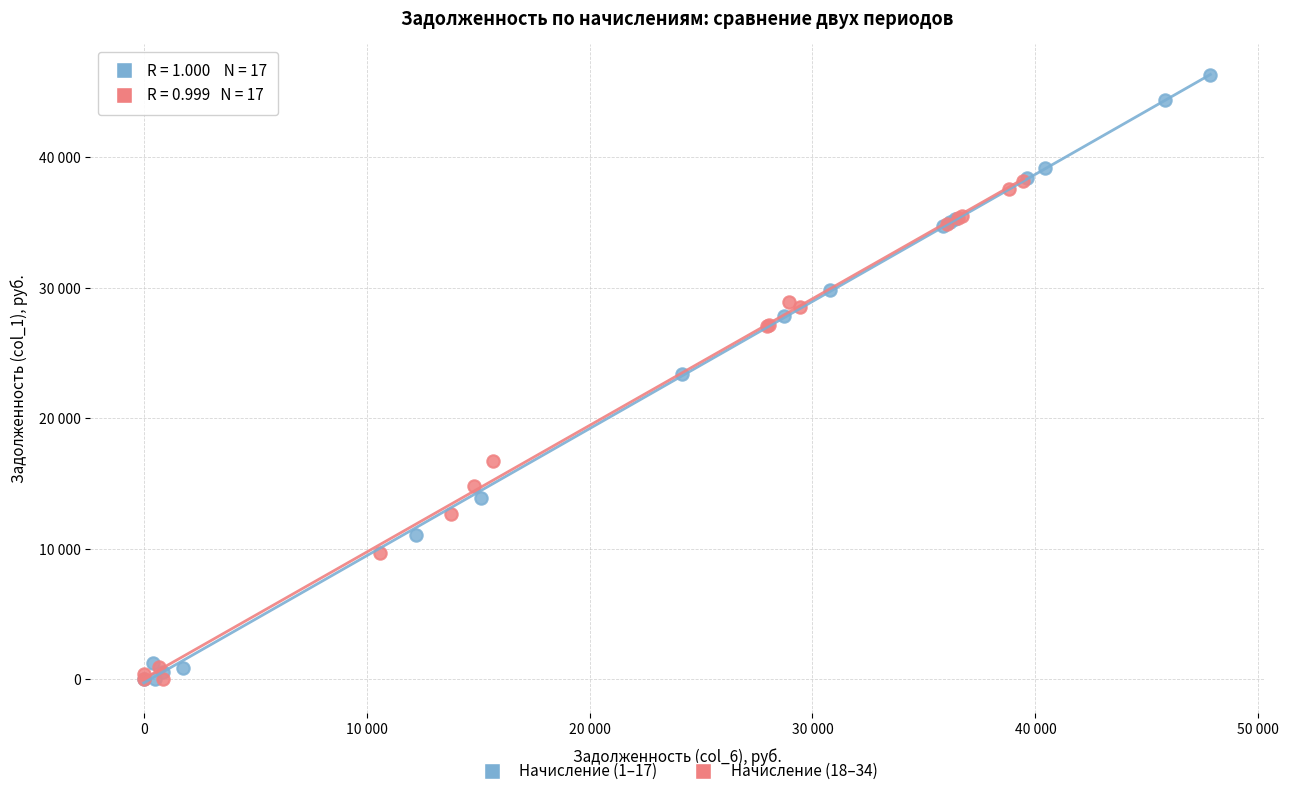

Which series reaches the maximum Y coordinate?

Начисление (1–17)